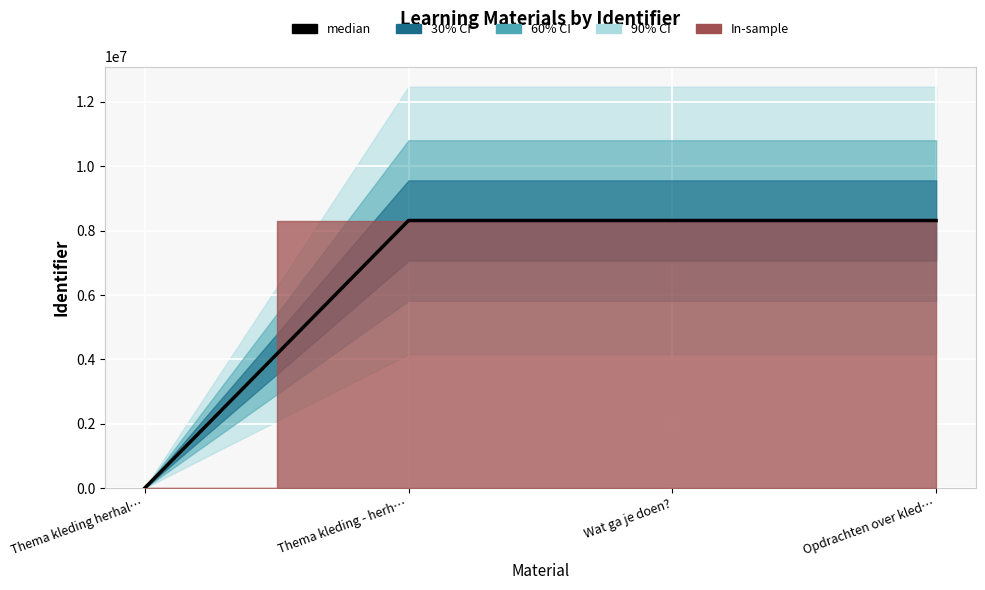

Reading left to right, extract all data points from this chart.

0	8314961	8314963	8314967